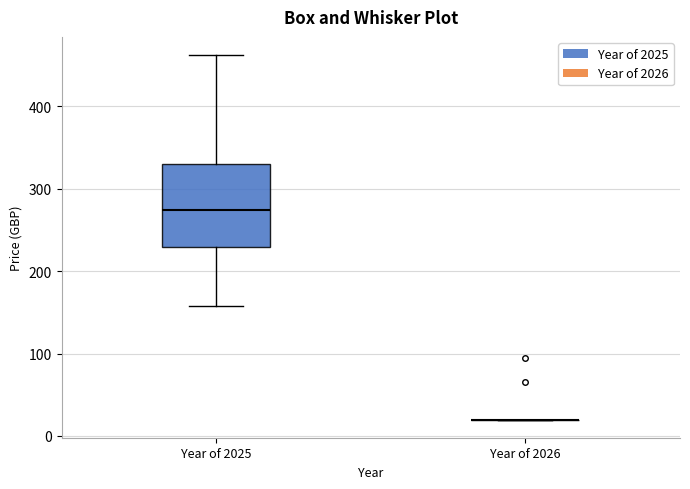

Reading left to right, read every box against the y-axis: the position of its median line, the range the box covers, and the ends of its whiskers. The values are not printed on the chart, so give them approximately, as read against the axis.

Year of 2025: median 270, box 230 to 330, whiskers 160 to 460
Year of 2026: box collapsed to a line at 20, whiskers 20 to 20